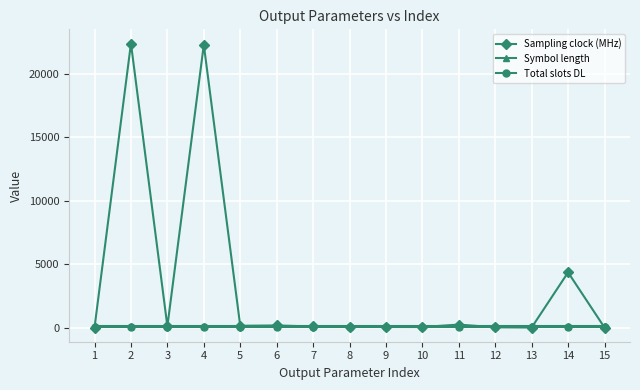

Which series has the widest spread of values?

Sampling clock (MHz)